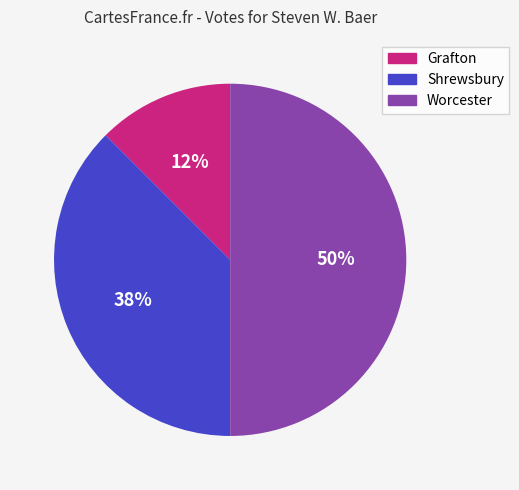

To the nearest percent, what is the combined percentage of Shrewsbury and Grafton?

50%